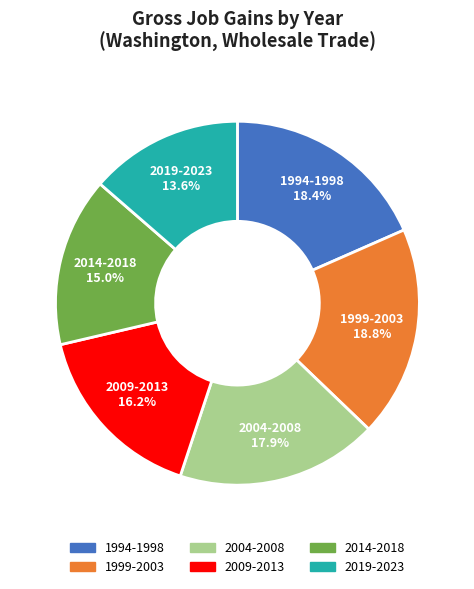

Does any single category account for the majority?

No